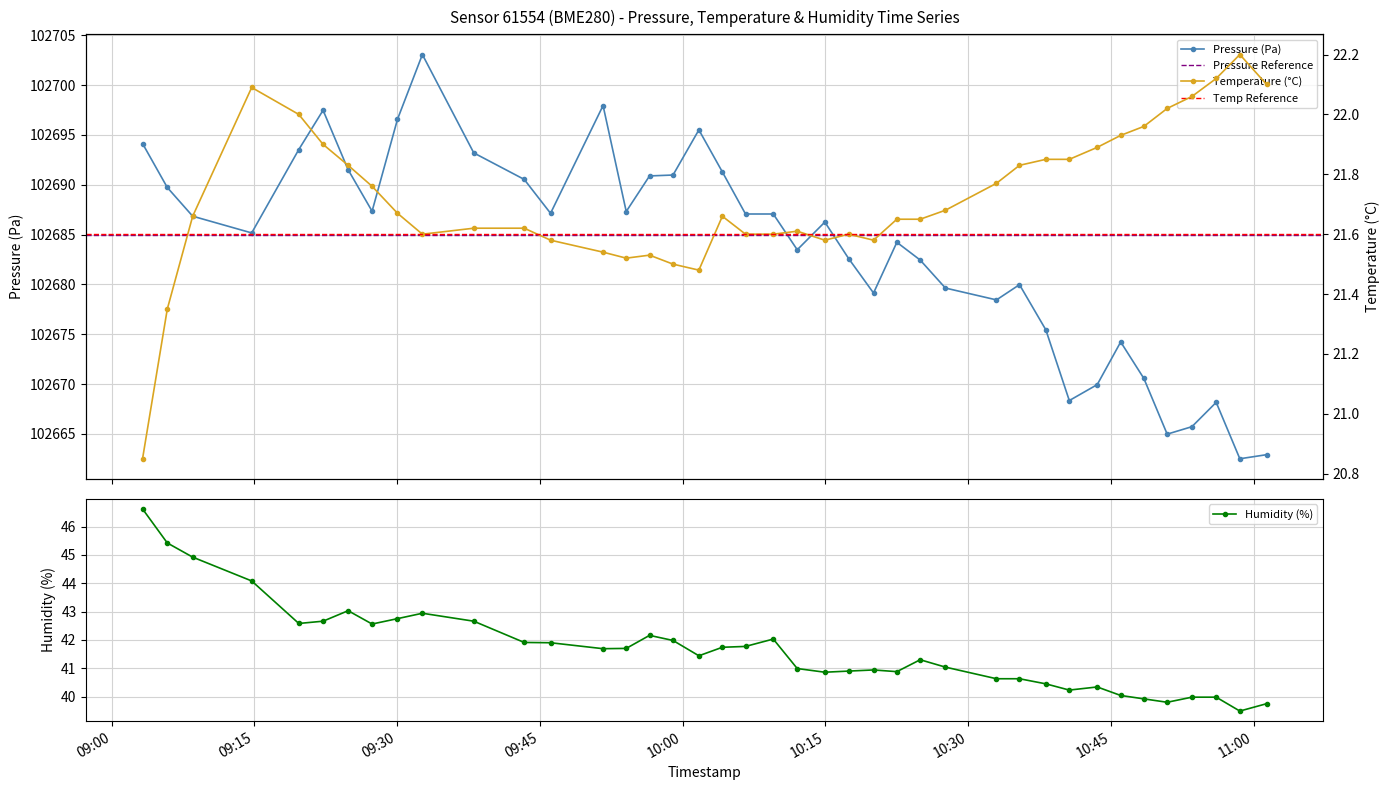

What is the average value of the humidity series?

41.7